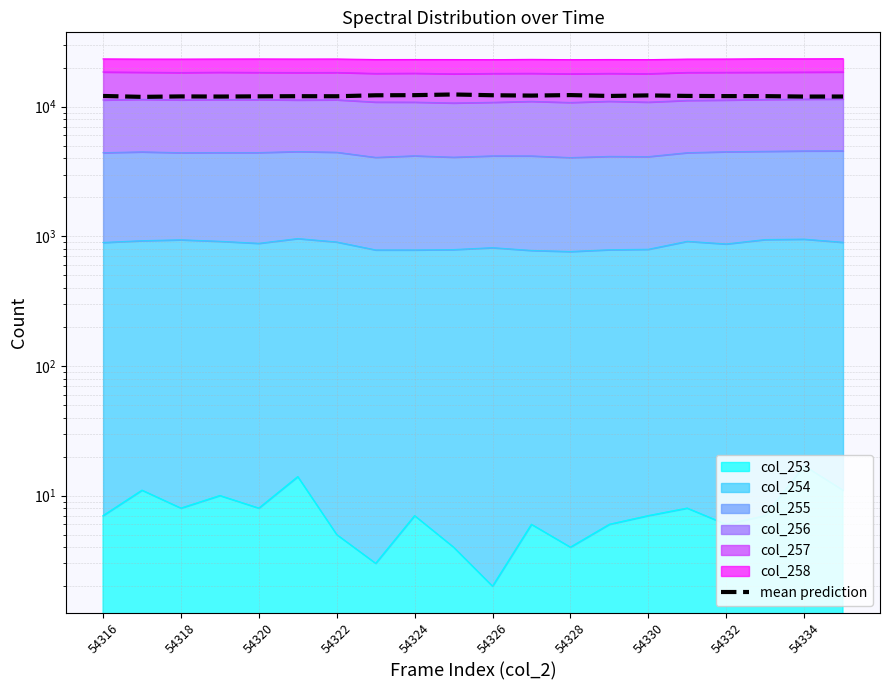

Between 54322 and 54316, which is larger?

54316